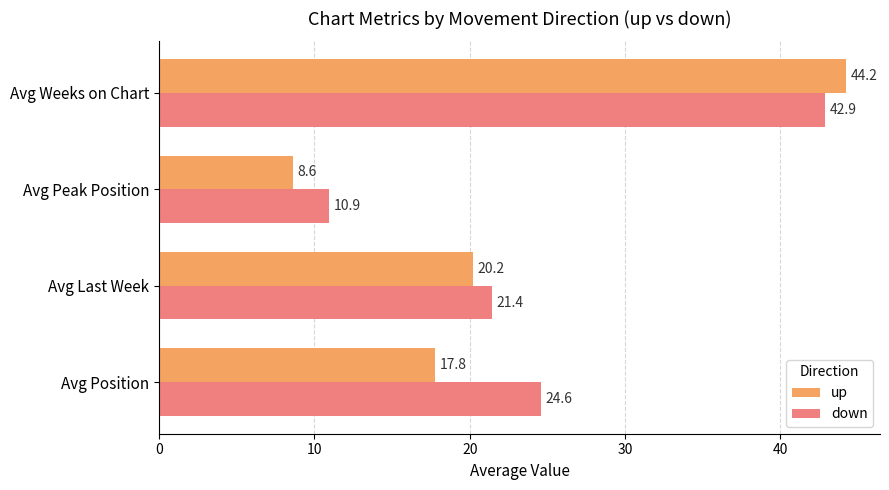

What is the sum of all down values?

99.8